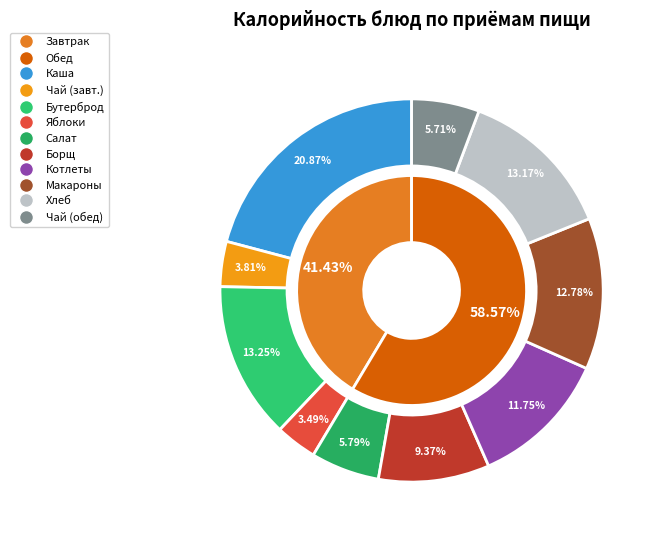

What is the change in value from Каша геркулес to Чай с лимоном (завтрак)?

-215